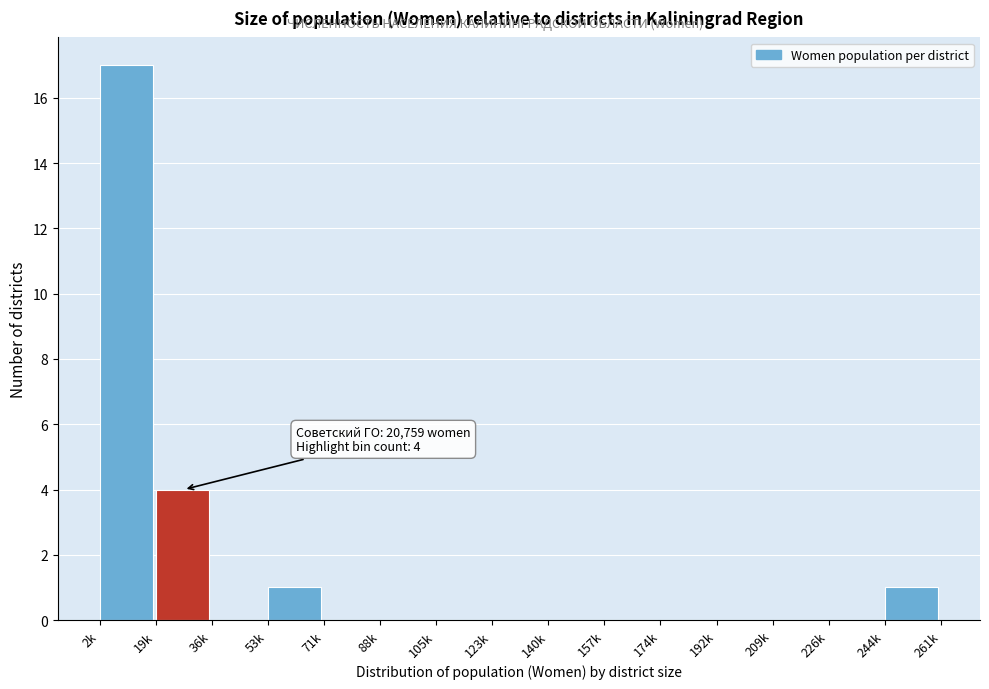

Reading left to right, list all the values displayed in this chart.

2k=17	19k=4	36k=0	53k=1	71k=0	88k=0	105k=0	123k=0	140k=0	157k=0	174k=0	192k=0	209k=0	226k=0	244k=1